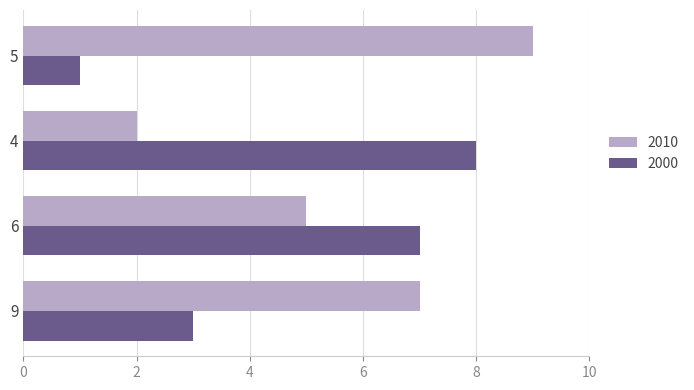

Count the number of categories in the chart.

4